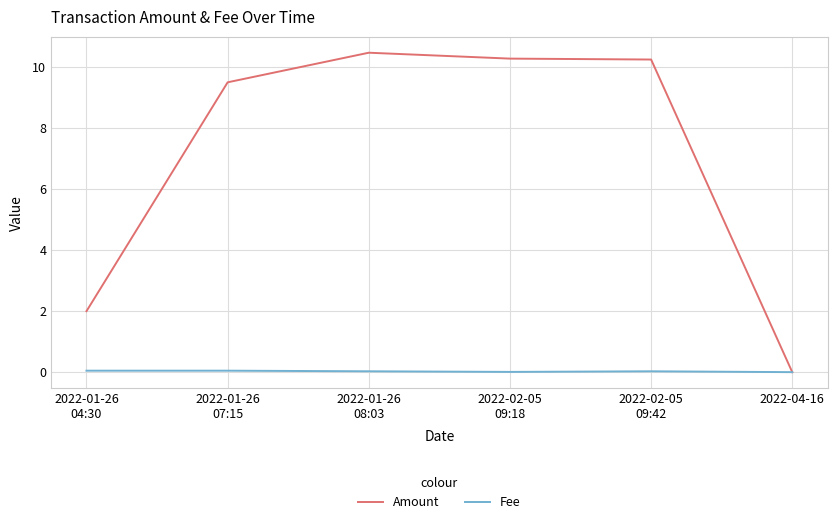

Which series has the largest range (max minus min)?

Amount